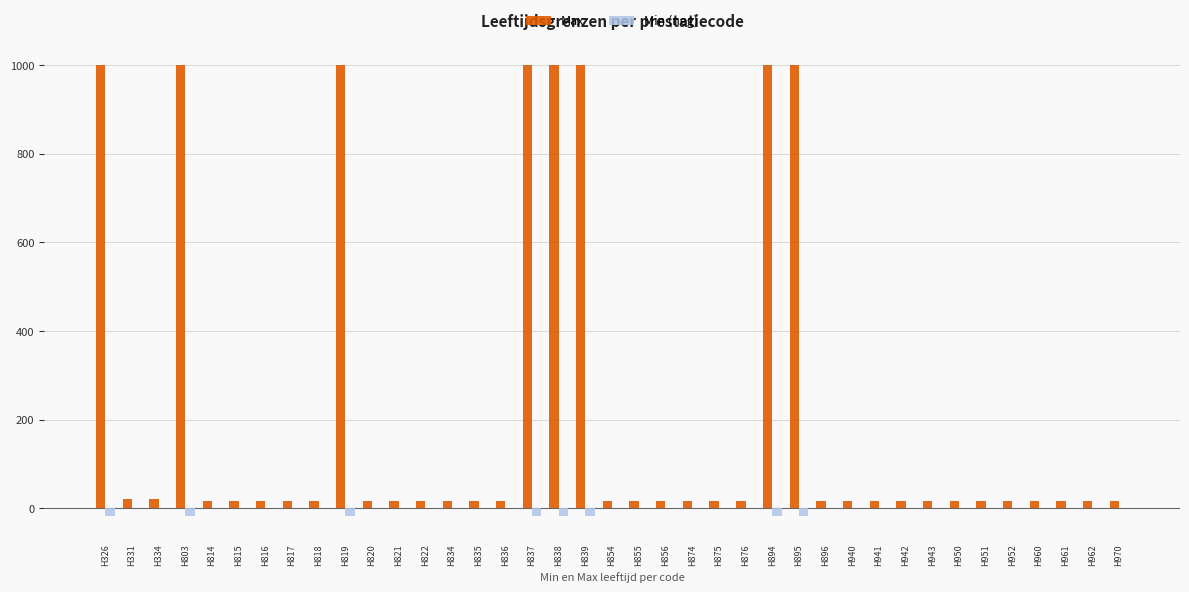

What is the average value of the Max series?

219